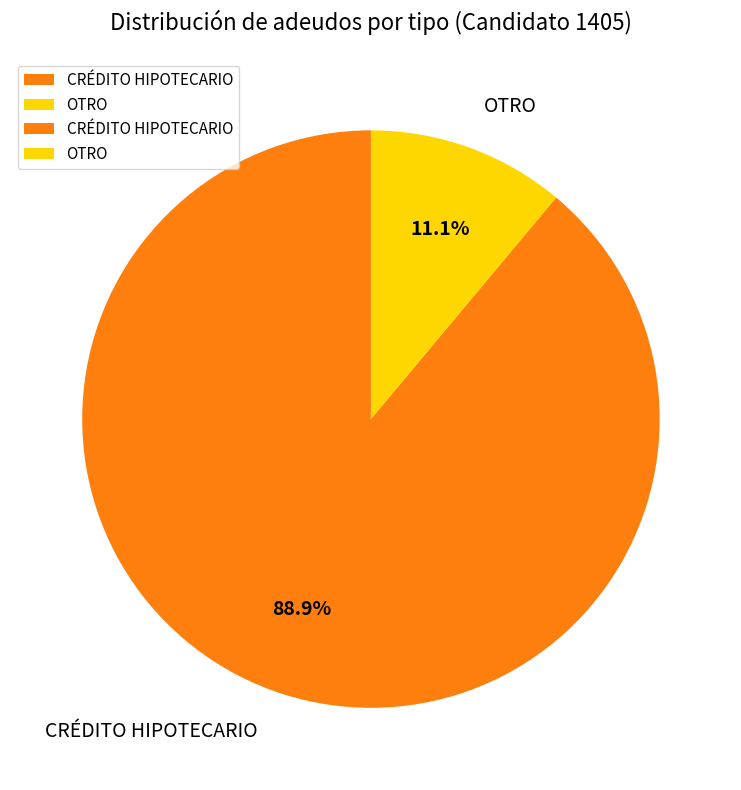

Does OTRO represent more than half of the total?

No